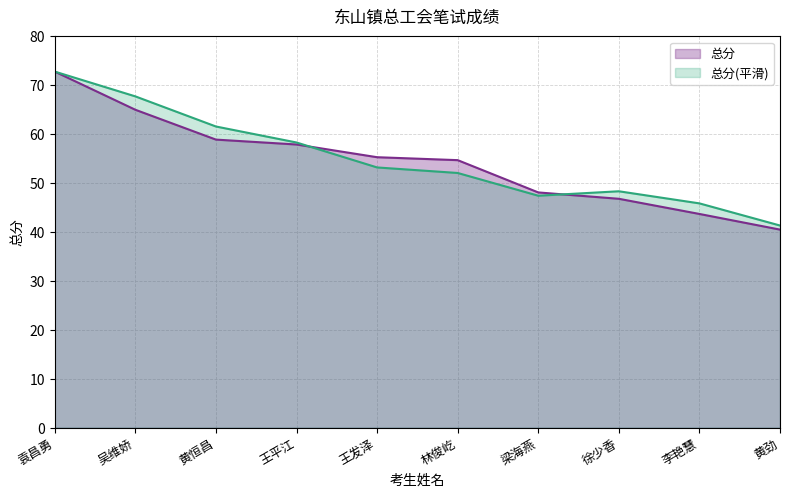

At which label is the value closest to 56?

王发泽